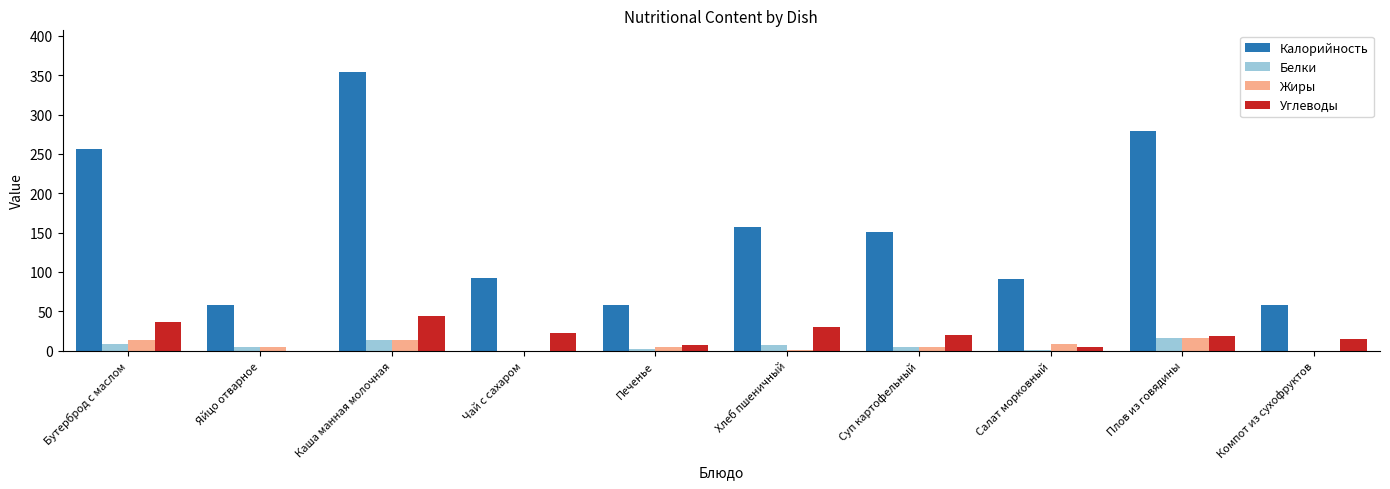

Read the Калорийность value at Хлеб пшеничный, to the nearest 10.

160